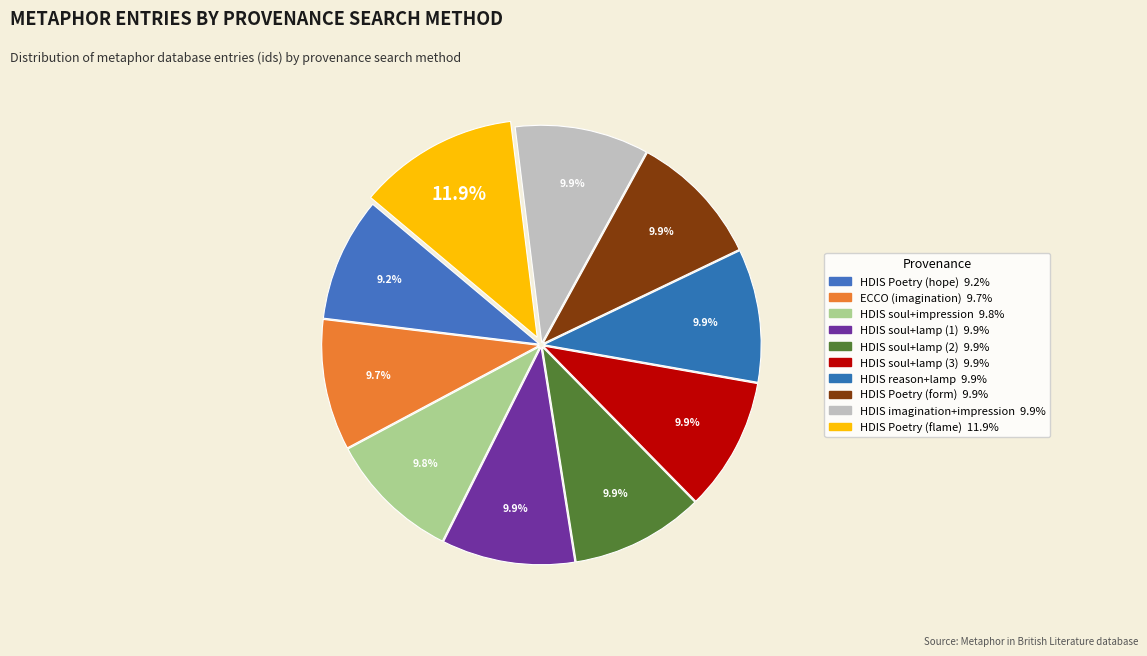

What percentage is the HDIS soul+lamp (1) slice, to the nearest percent?

10%